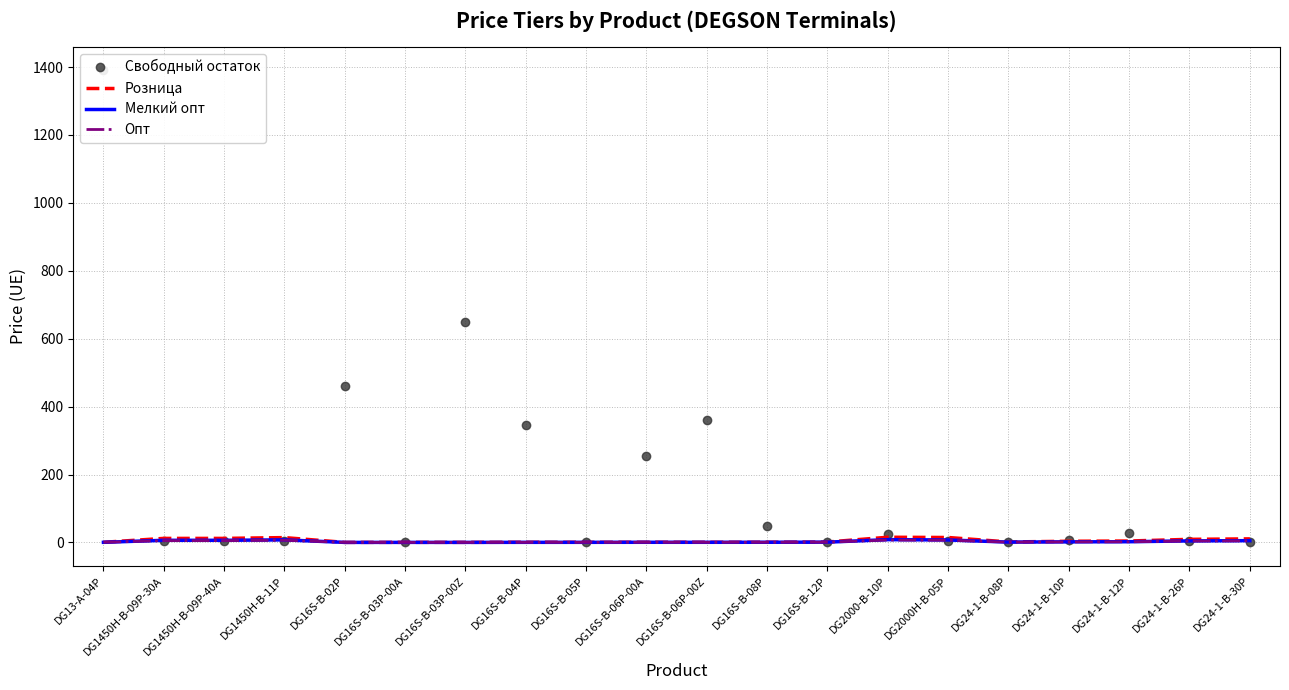

What are all the series names shown in the legend?

Свободный остаток, Розница, Мелкий опт, Опт